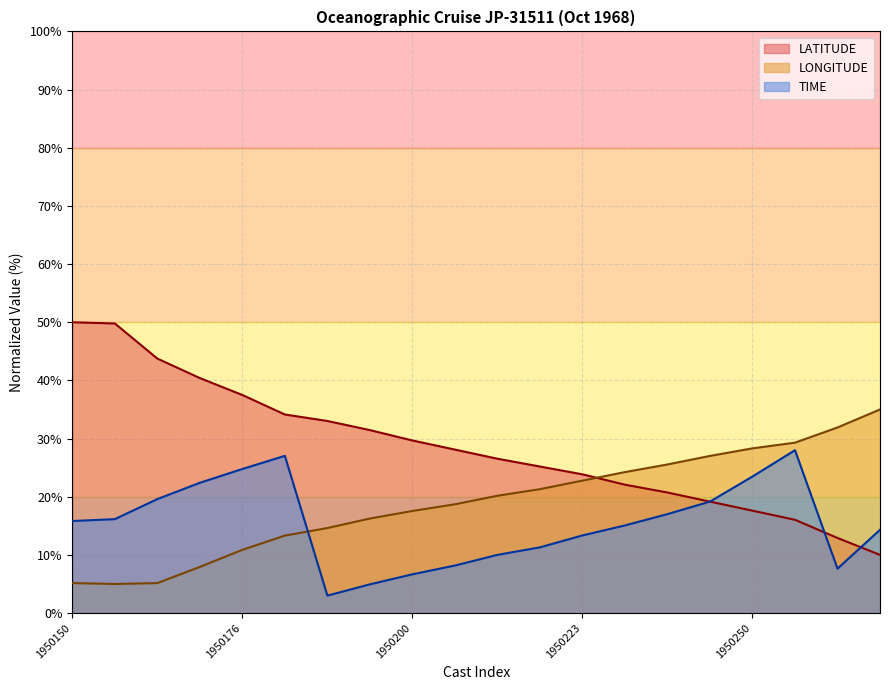

What is the value of the TIME point at the 13th from the left?

13.3